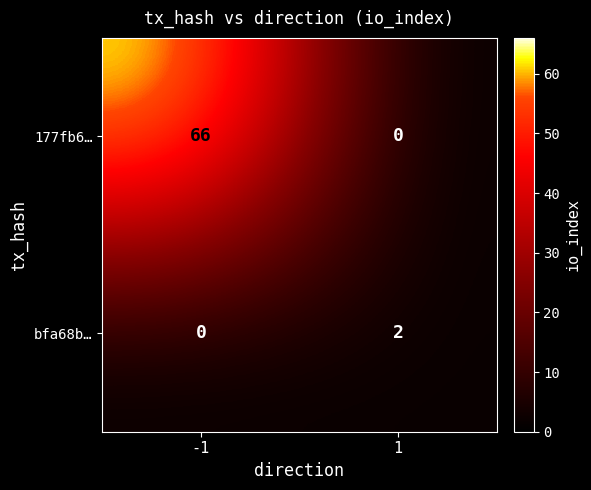

What is the difference between the maximum and minimum values in the 177fb6… series?

66